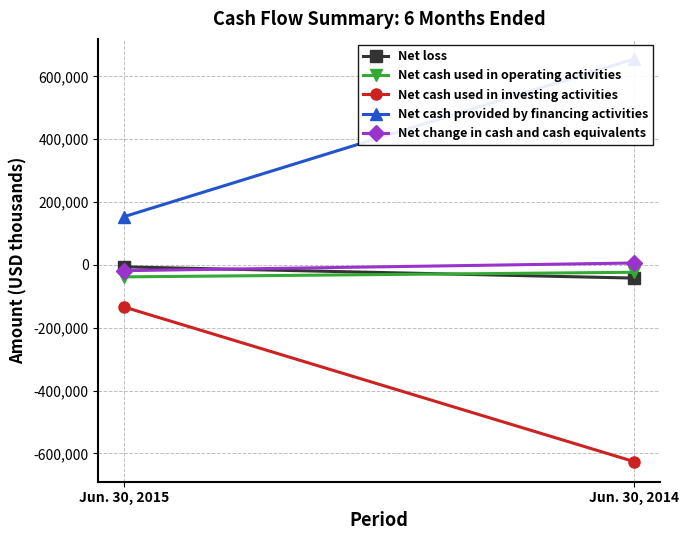

What is the sum of all Net cash used in investing activities values?

-759601